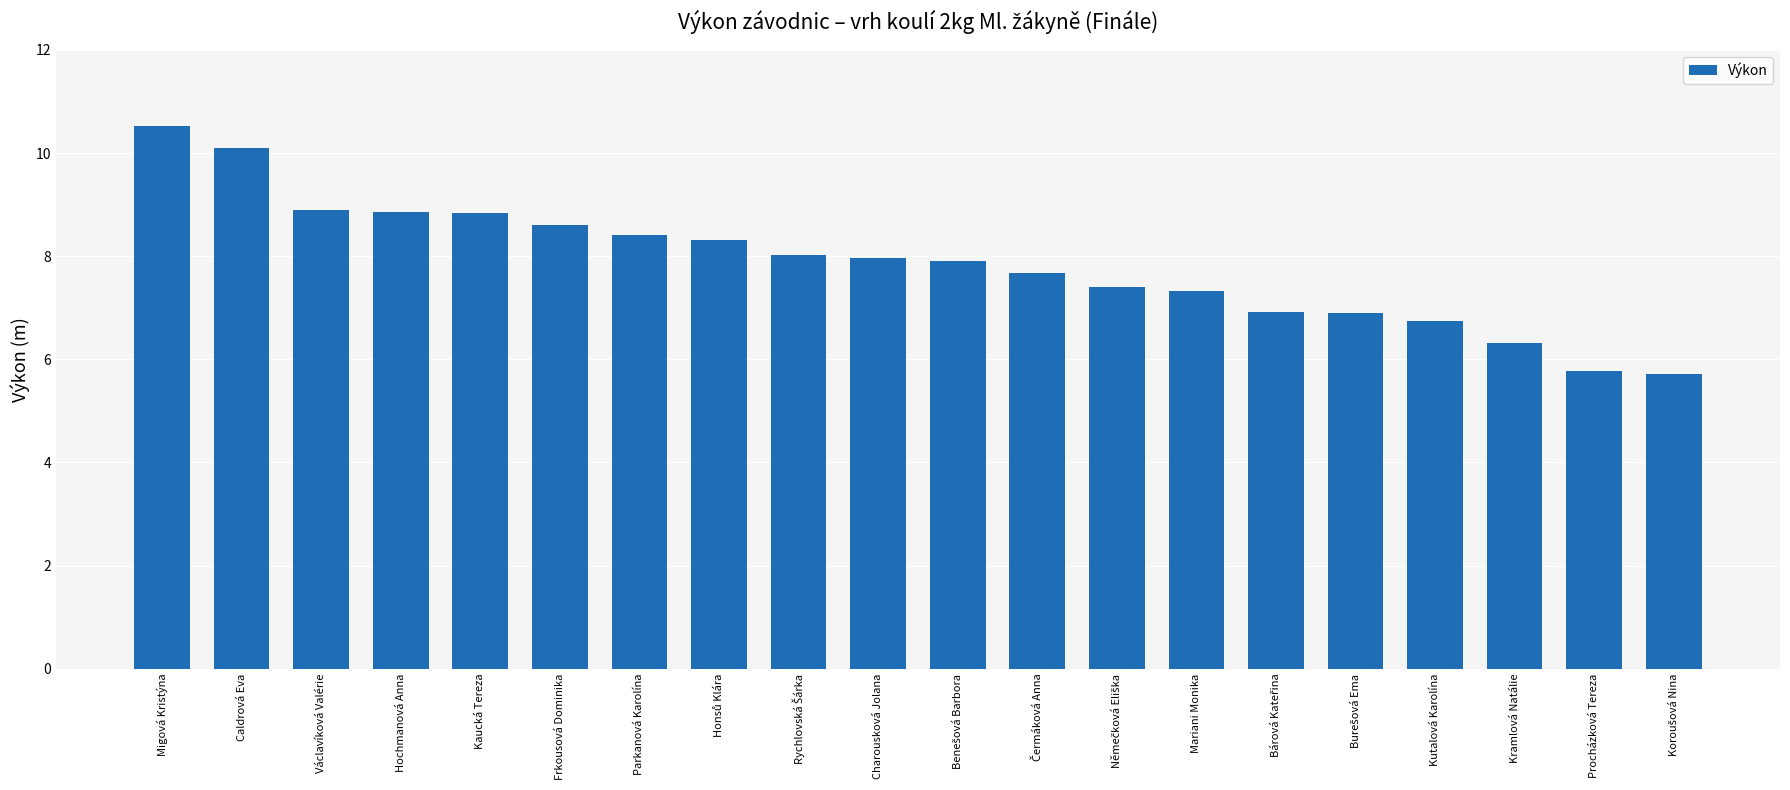

What is the ratio of the value at Hochmanová Anna to the value at Václavíková Valérie?

1.0